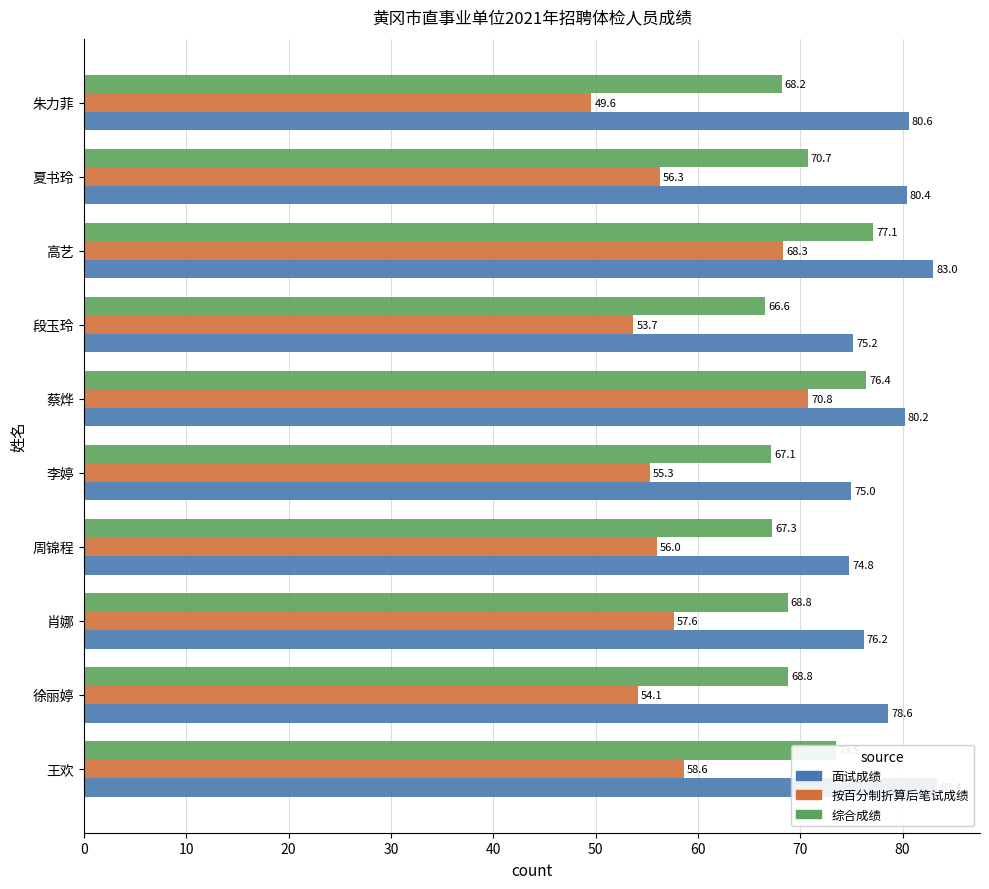

List the series in order of their peak value, highest first.

面试成绩, 综合成绩, 按百分制折算后笔试成绩